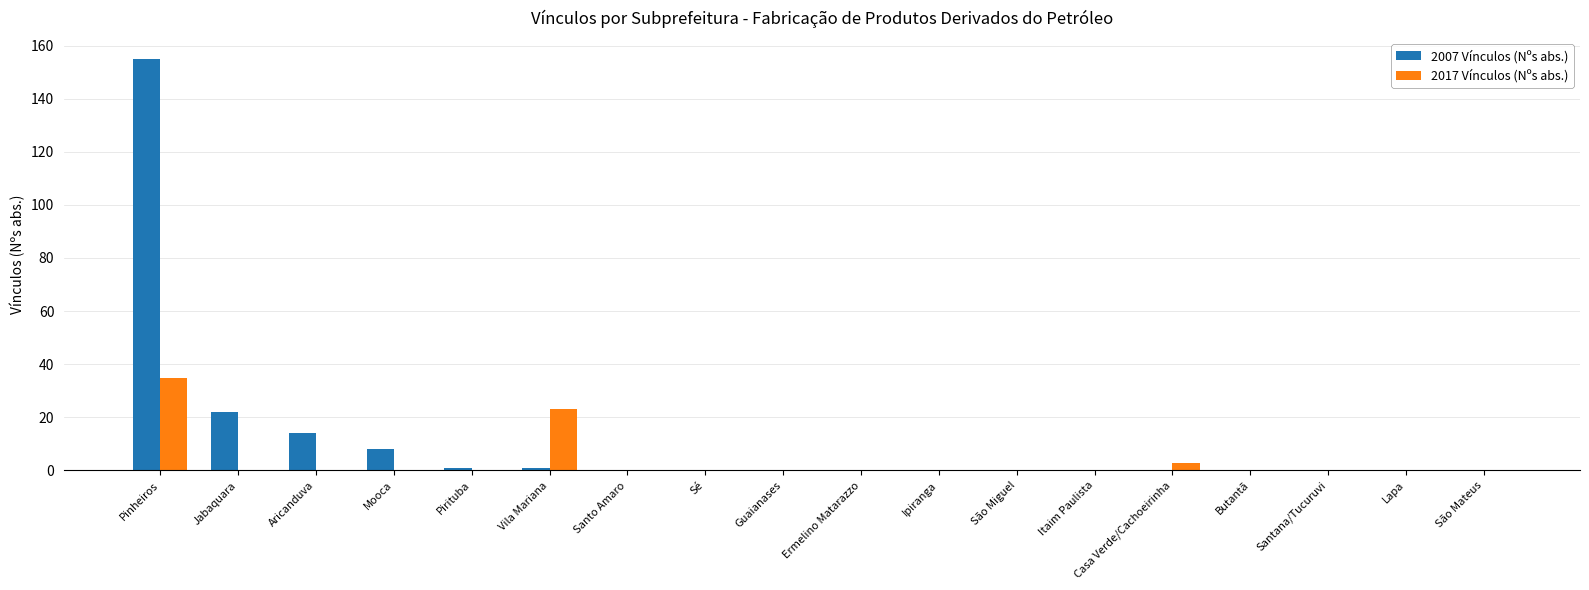

The 2017 Vínculos (Nºs abs.) series shows -11 at São Miguel. True or false?

False